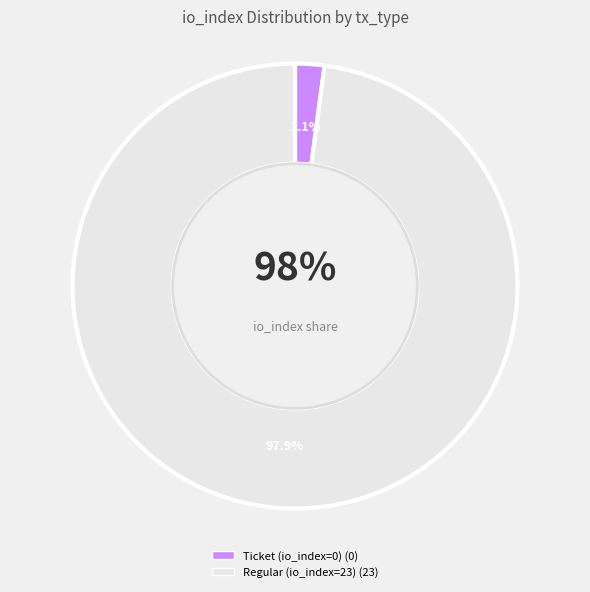

To the nearest percent, what is the combined percentage of Ticket (io_index=0) and Regular (io_index=23)?

100%